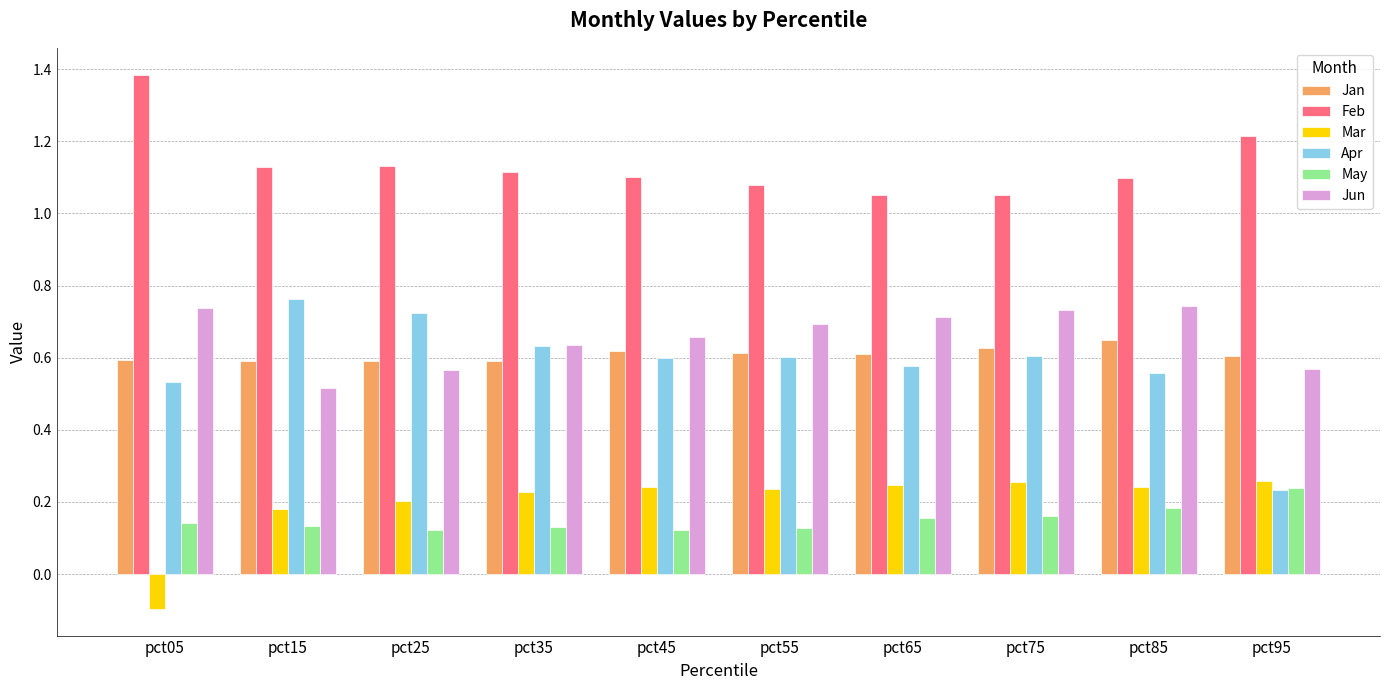

How many groups of bars are there?

10